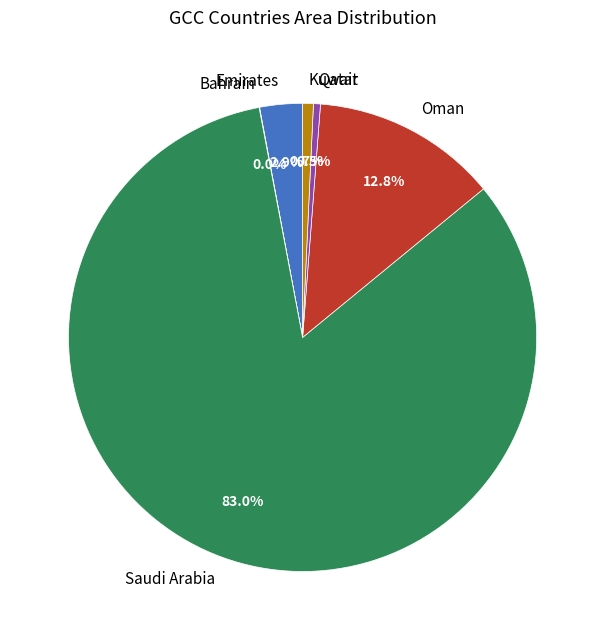

What is the largest slice in the pie chart?

Saudi Arabia